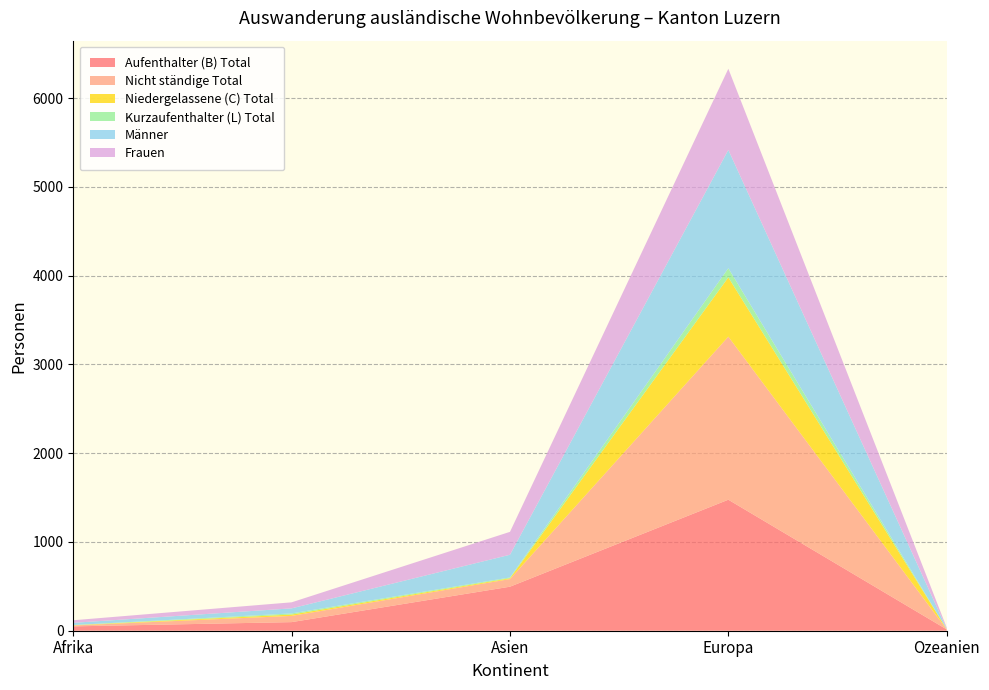

Reading left to right, transcribe all the data shown in this chart.

Aufenthalter (B) Total: Afrika=49	Amerika=97	Asien=496	Europa=1476	Ozeanien=15
Nicht ständige Total: Afrika=10	Amerika=70	Asien=86	Europa=1837	Ozeanien=0
Niedergelassene (C) Total: Afrika=3	Amerika=15	Asien=9	Europa=668	Ozeanien=3
Kurzaufenthalter (L) Total: Afrika=2	Amerika=13	Asien=9	Europa=103	Ozeanien=0
Männer: Afrika=25	Amerika=57	Asien=256	Europa=1333	Ozeanien=5
Frauen: Afrika=29	Amerika=68	Asien=258	Europa=914	Ozeanien=13